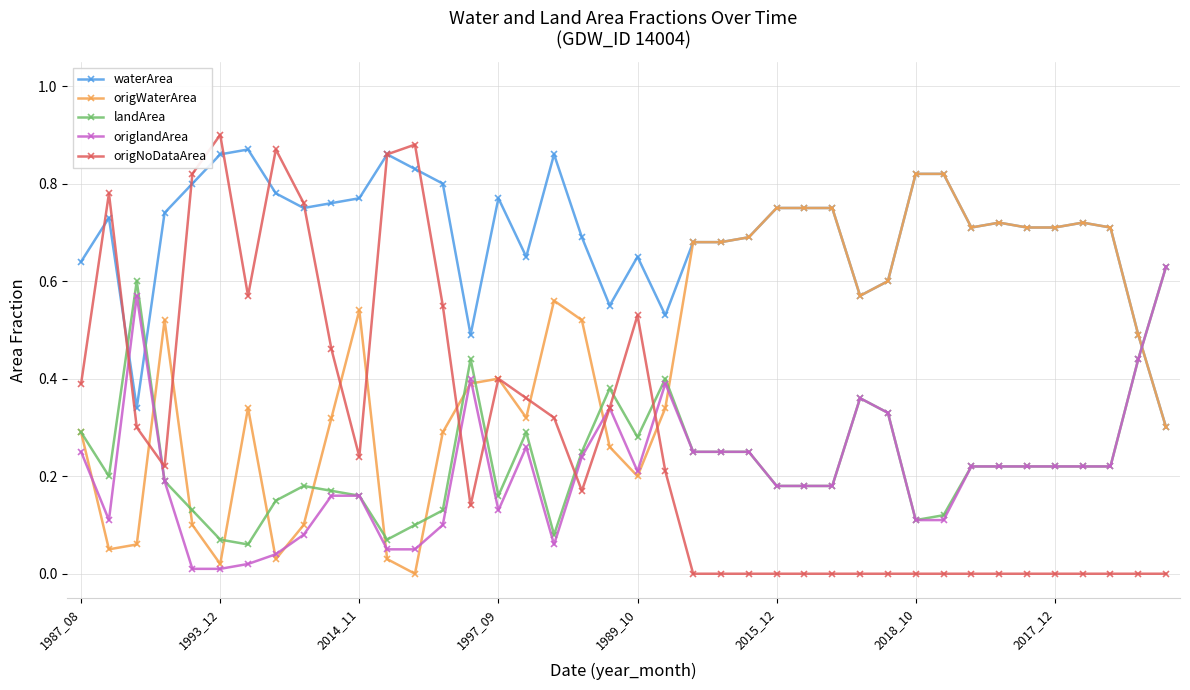

Which series has the largest total across all categories?

waterArea